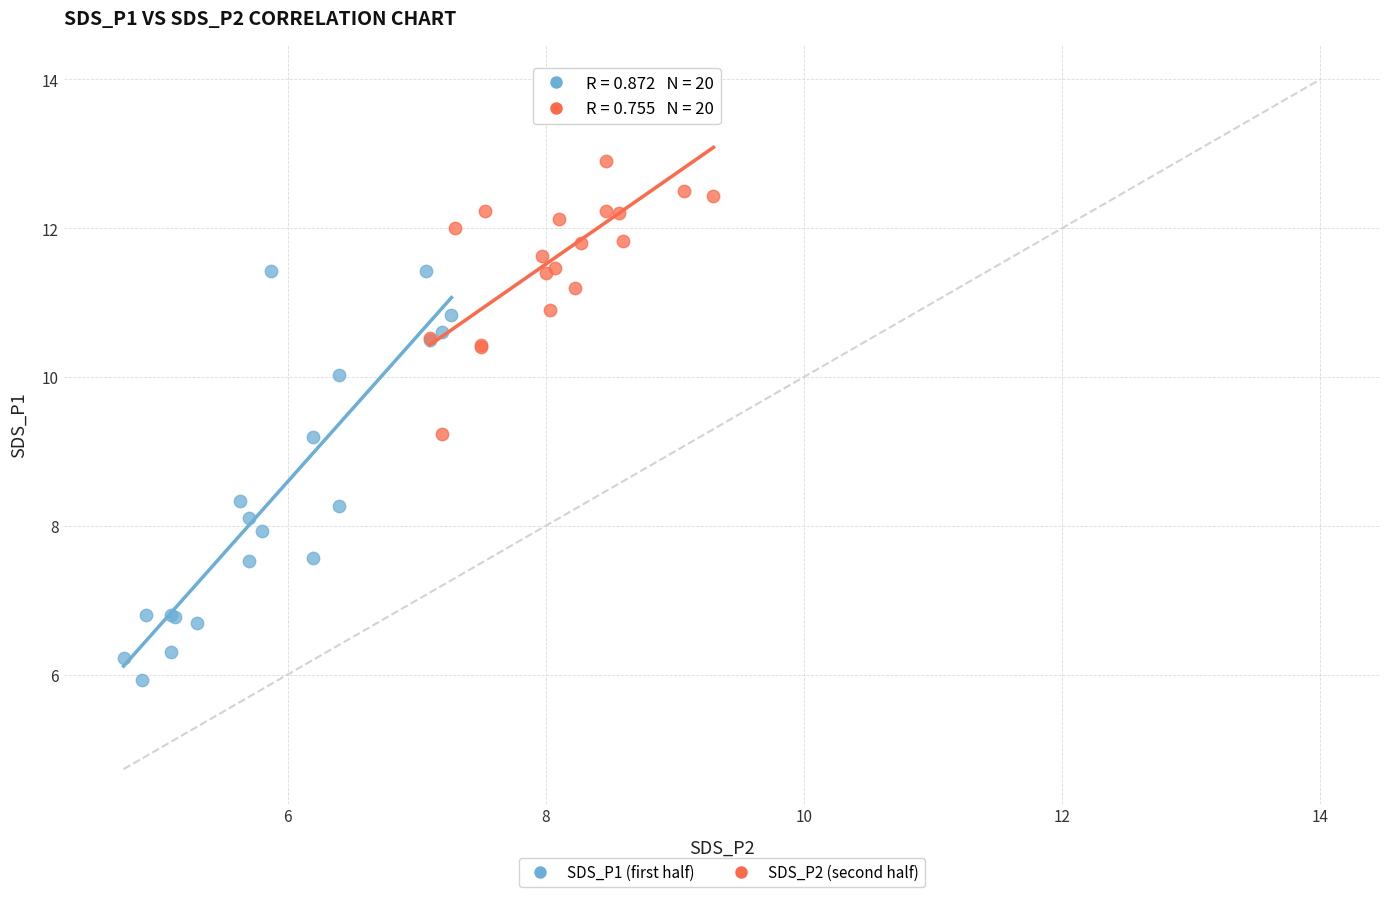

What are all the series names shown in the legend?

SDS_P1 (first half), SDS_P2 (second half)